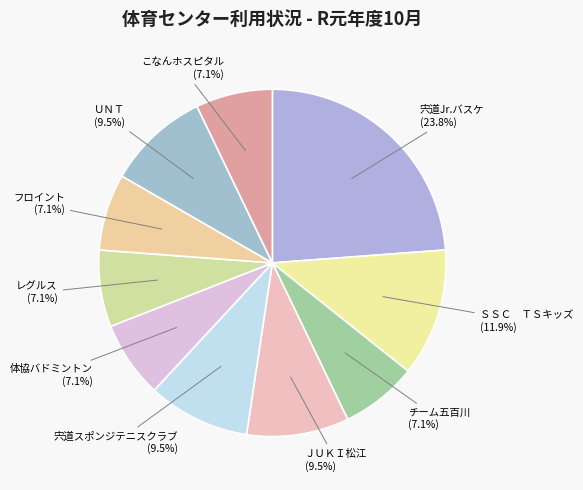

What percentage is the こなんホスピタル slice, to the nearest percent?

7%